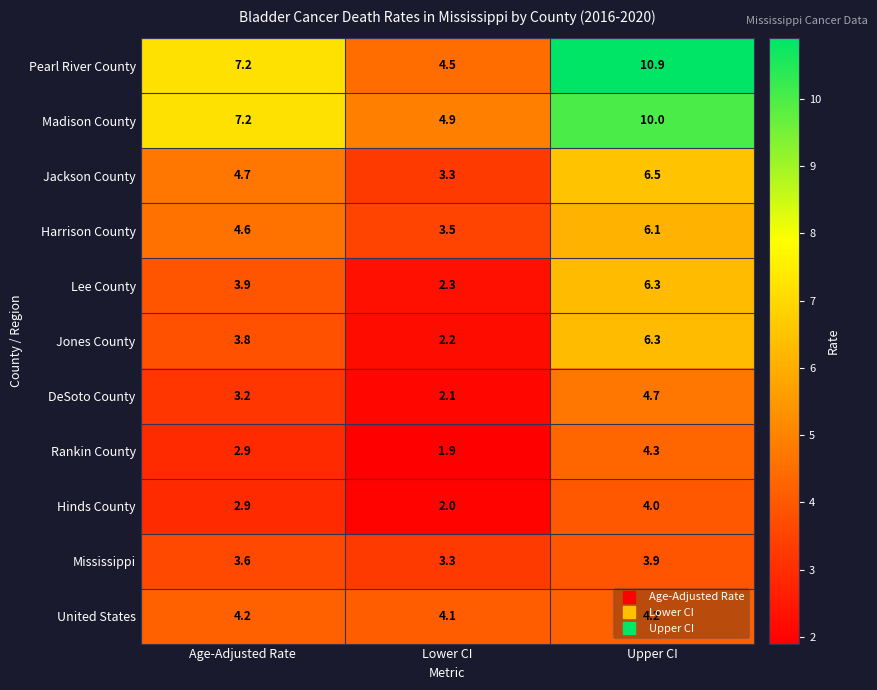

At which category does the chart reach its minimum across all series?

Lower CI